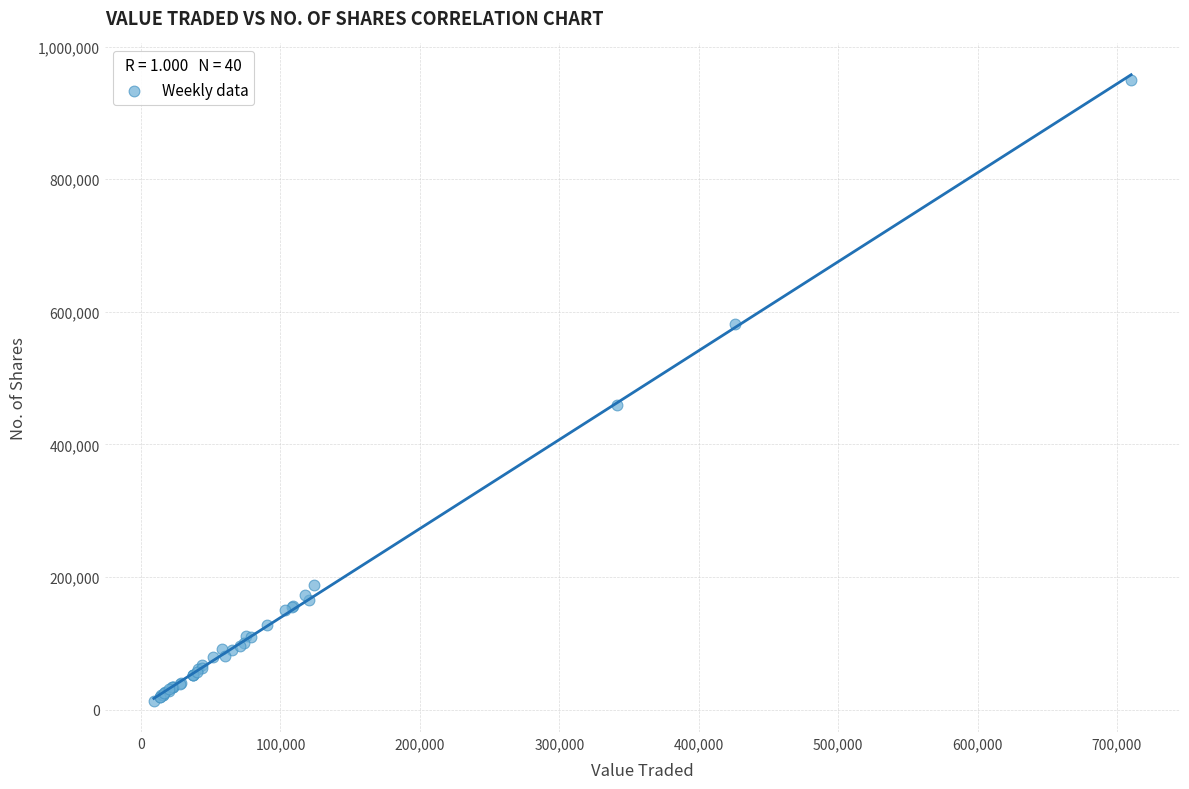

What Y value in the scatter plot is closest to 481769?

458836